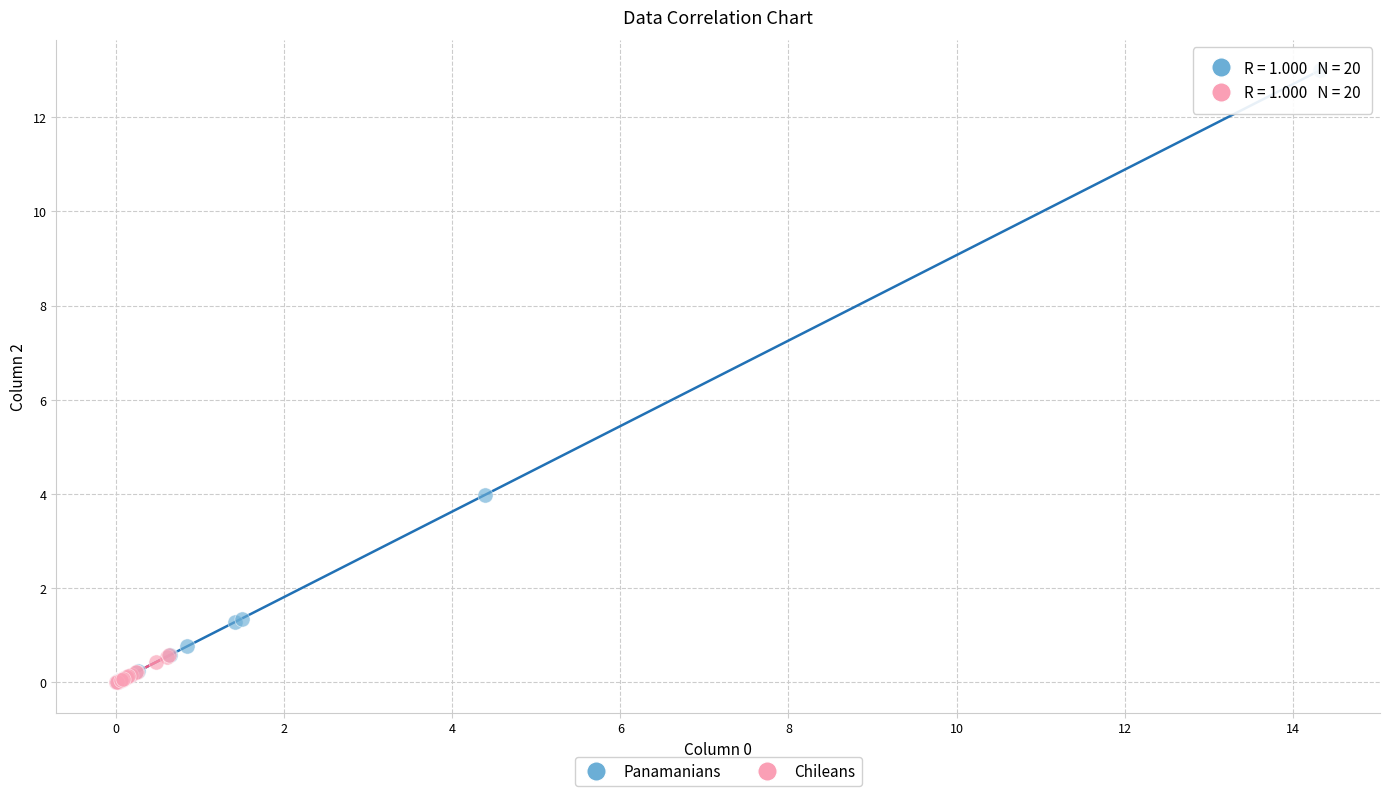

Which series has the largest Y range (max minus min)?

Panamanians